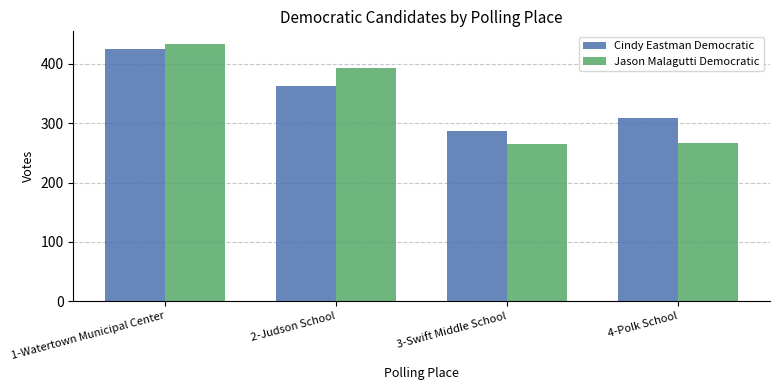

What is the smallest value displayed?

265